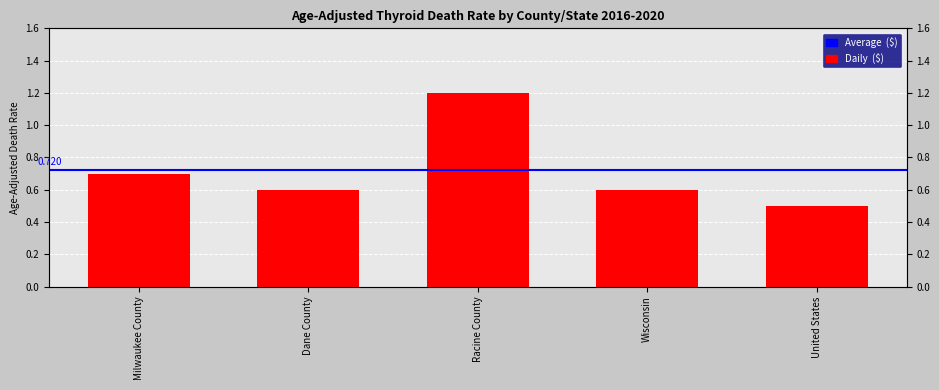

Is it true that the value at Milwaukee County is 0.7?

True